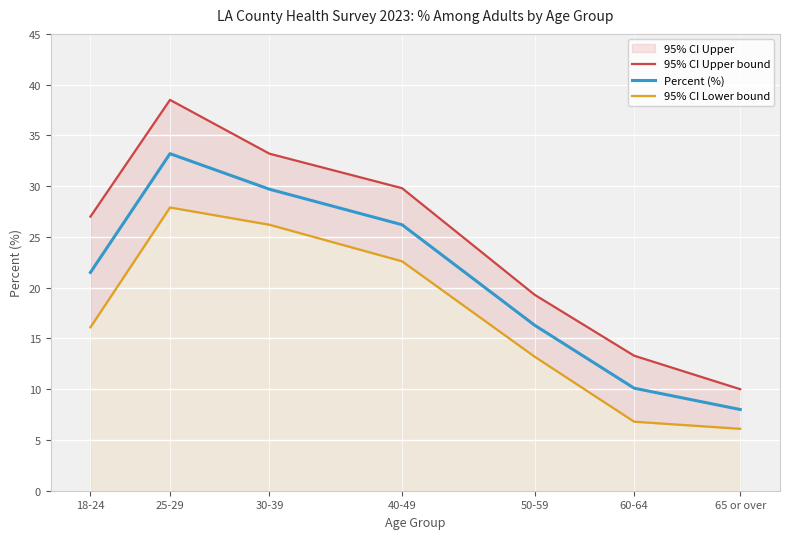

Where is the first local maximum for 95% CI Upper bound?

25-29